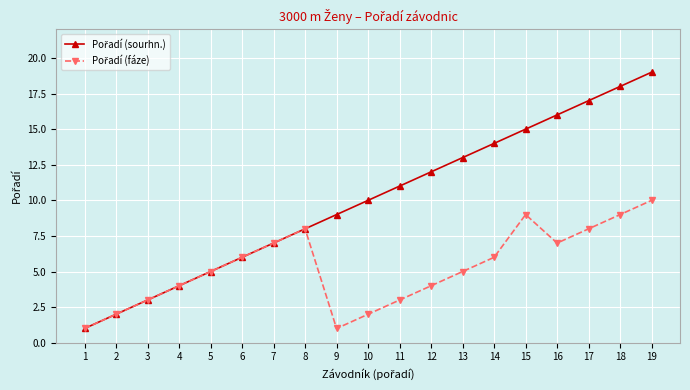

At which category is the sum across all series the highest?

19